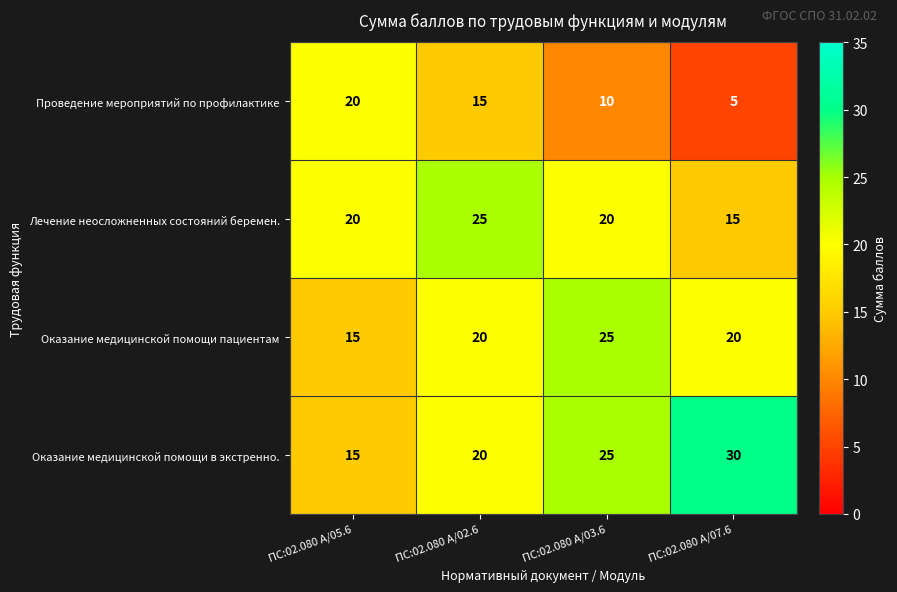

Reading left to right, what are all the values shown in this chart?

Проведение мероприятий по профилактике: ПС:02.080 A/05.6=20	ПС:02.080 A/02.6=15	ПС:02.080 A/03.6=10	ПС:02.080 A/07.6=5
Лечение неосложненных состояний беремен.: ПС:02.080 A/05.6=20	ПС:02.080 A/02.6=25	ПС:02.080 A/03.6=20	ПС:02.080 A/07.6=15
Оказание медицинской помощи пациентам: ПС:02.080 A/05.6=15	ПС:02.080 A/02.6=20	ПС:02.080 A/03.6=25	ПС:02.080 A/07.6=20
Оказание медицинской помощи в экстренно.: ПС:02.080 A/05.6=15	ПС:02.080 A/02.6=20	ПС:02.080 A/03.6=25	ПС:02.080 A/07.6=30